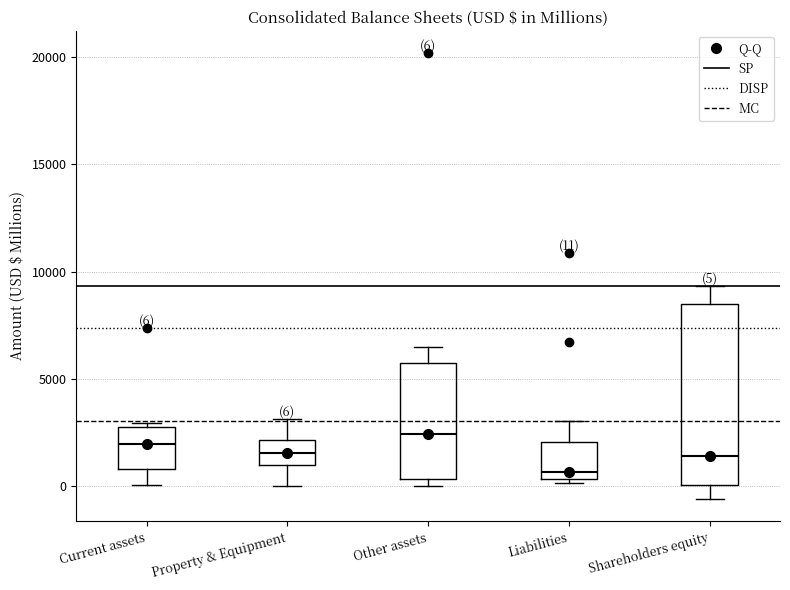

Comparing the boxes themselves (not the whiskers), which one is the tallest?

Shareholders equity